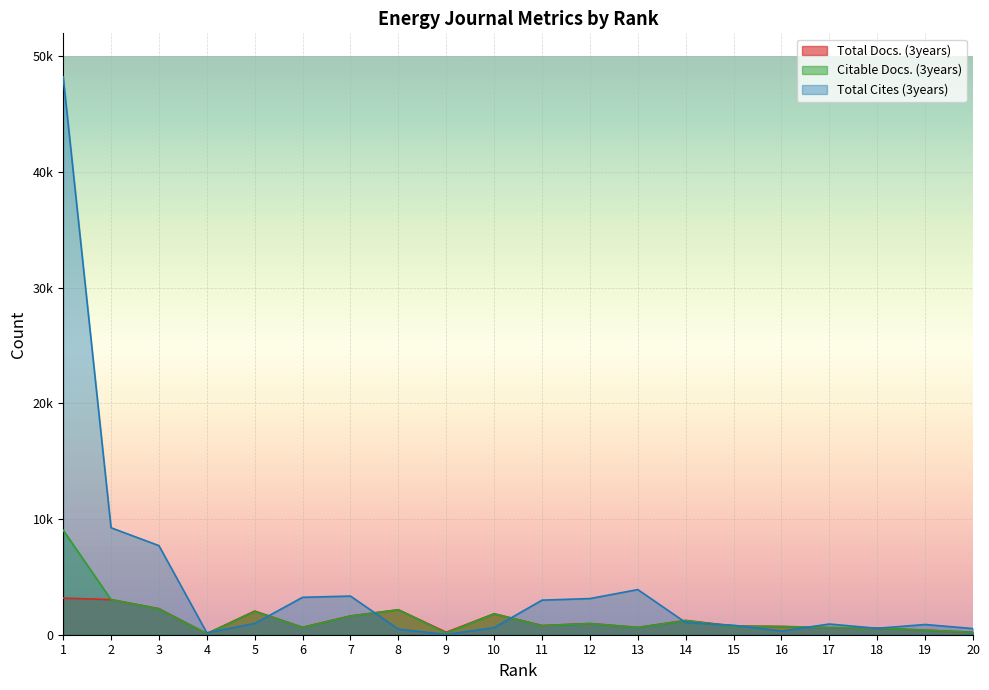

What is the sum of the Citable Docs. (3years) values at 15 and 8?

2886